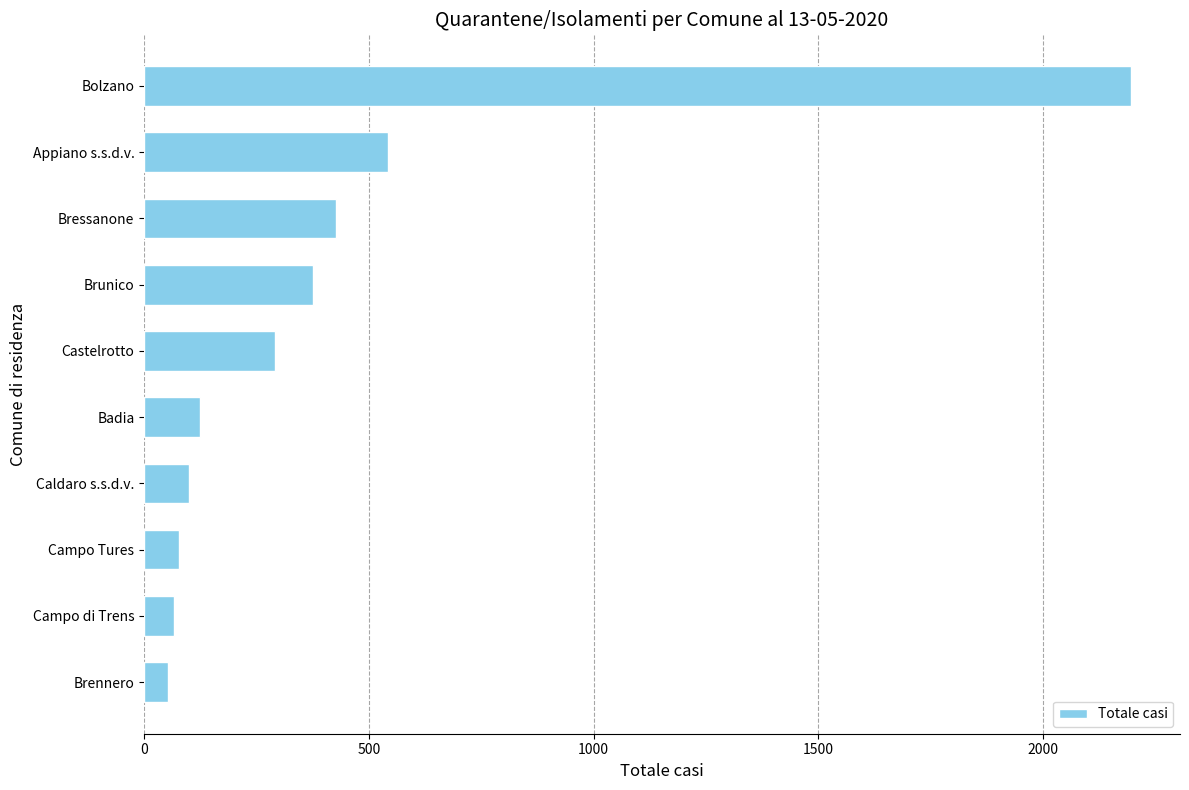

What is the ratio of the value at Castelrotto to the value at Brunico?

0.8